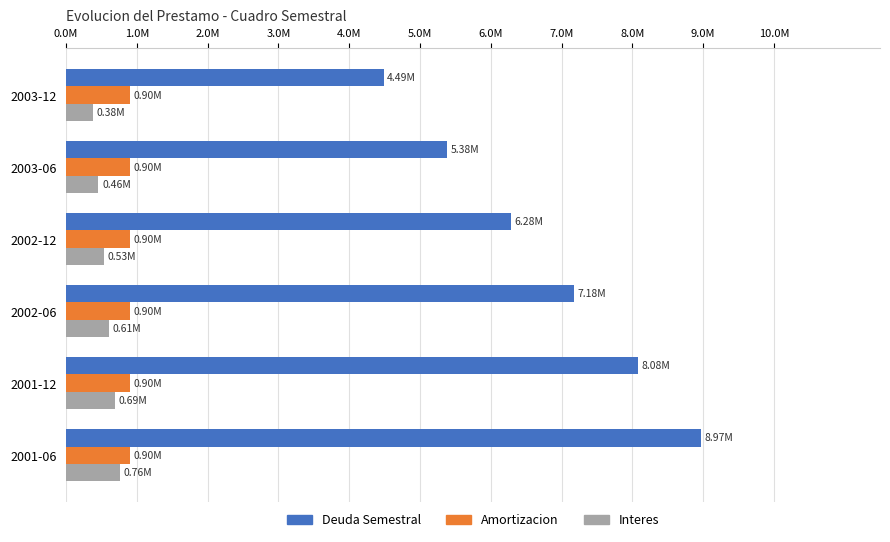

What are all the series names shown in the legend?

Deuda Semestral, Amortizacion, Interes